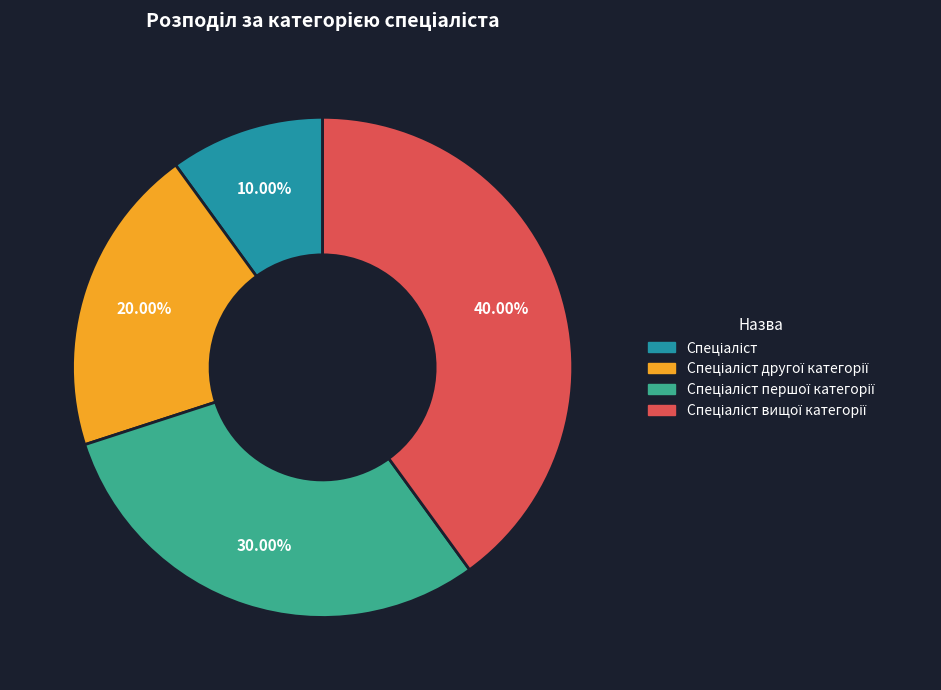

Does any single category account for the majority?

No